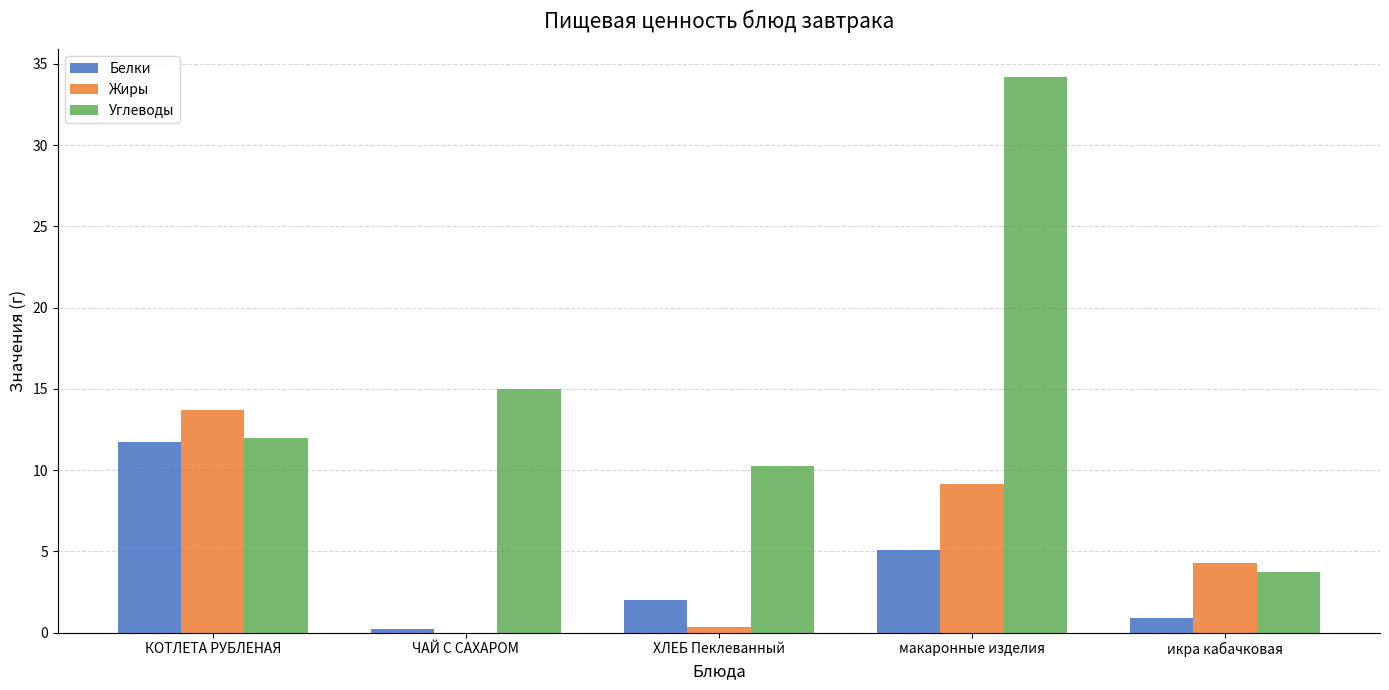

True or false: Жиры has a value of 0.0 at ЧАЙ С САХАРОМ.

True